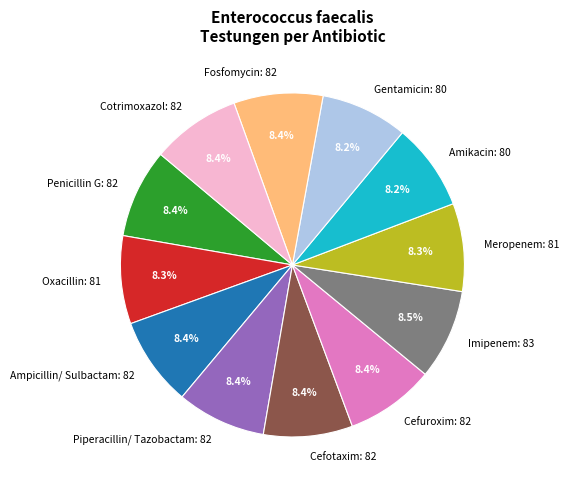

Does Amikacin represent more than half of the total?

No